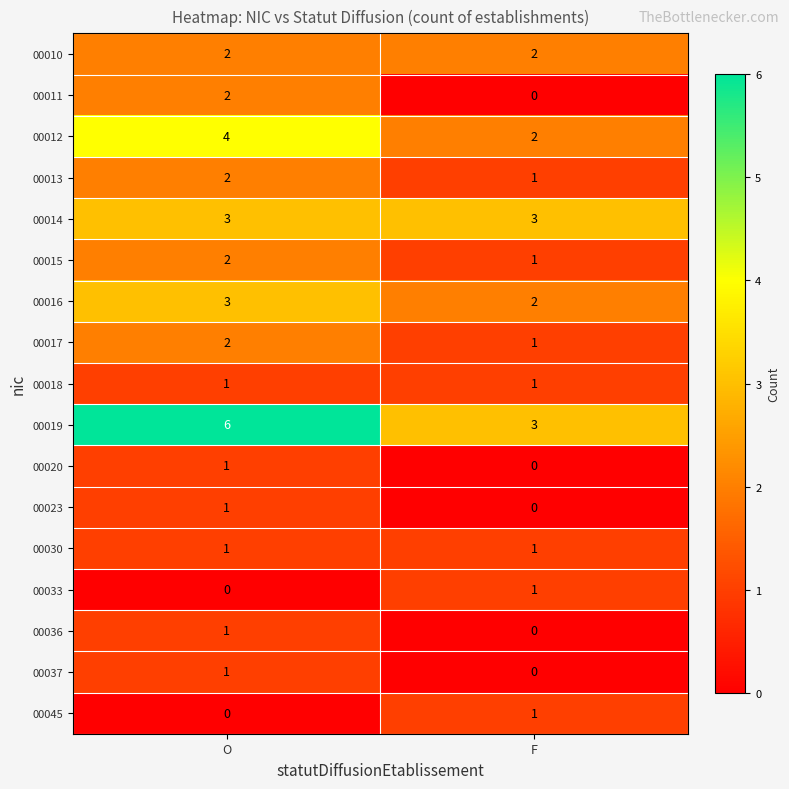

List the labels in order of 00020 value, largest first.

O, F